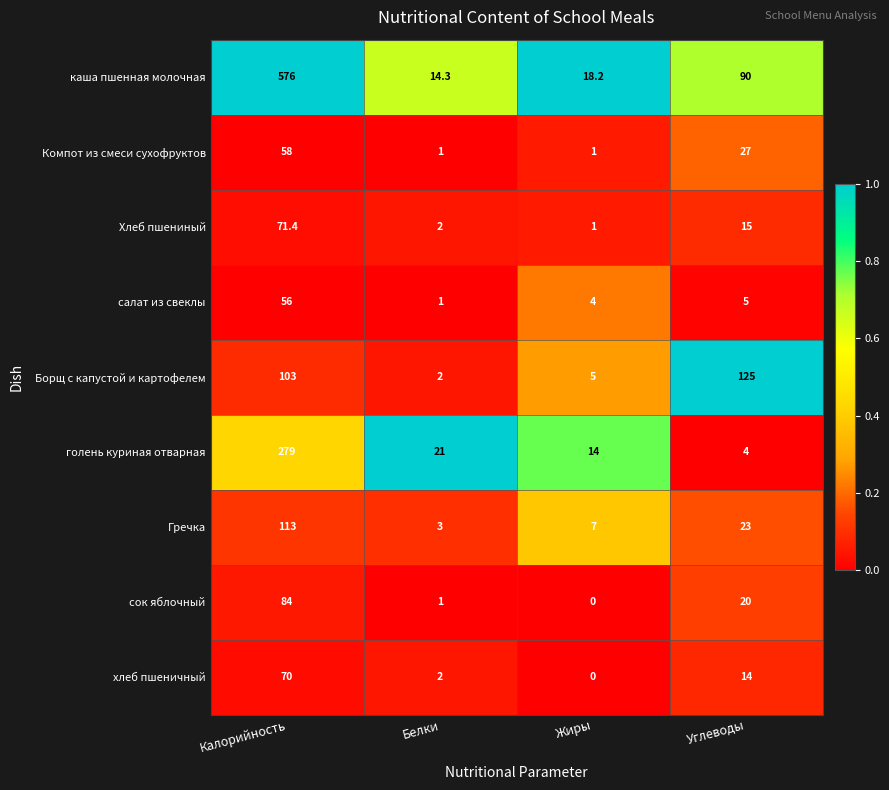

At how many categories does at least one series exceed 0?

4